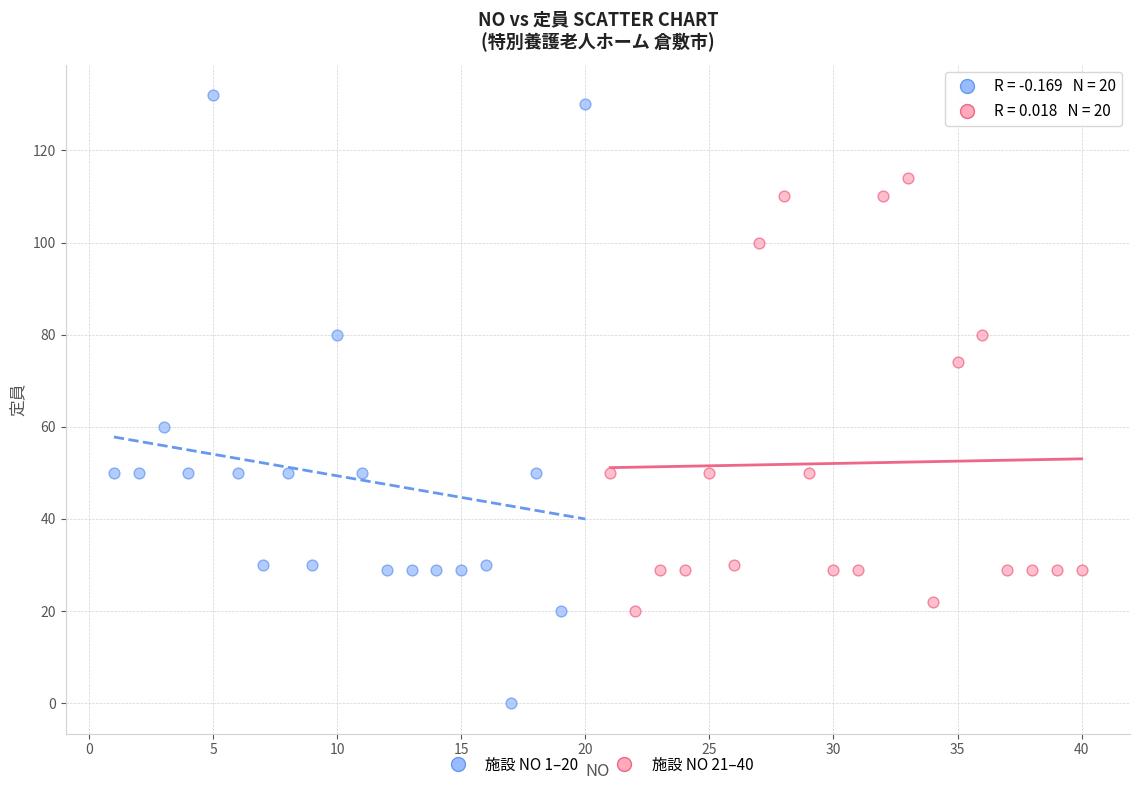

Which series contains the lowest Y value?

施設 NO 1–20